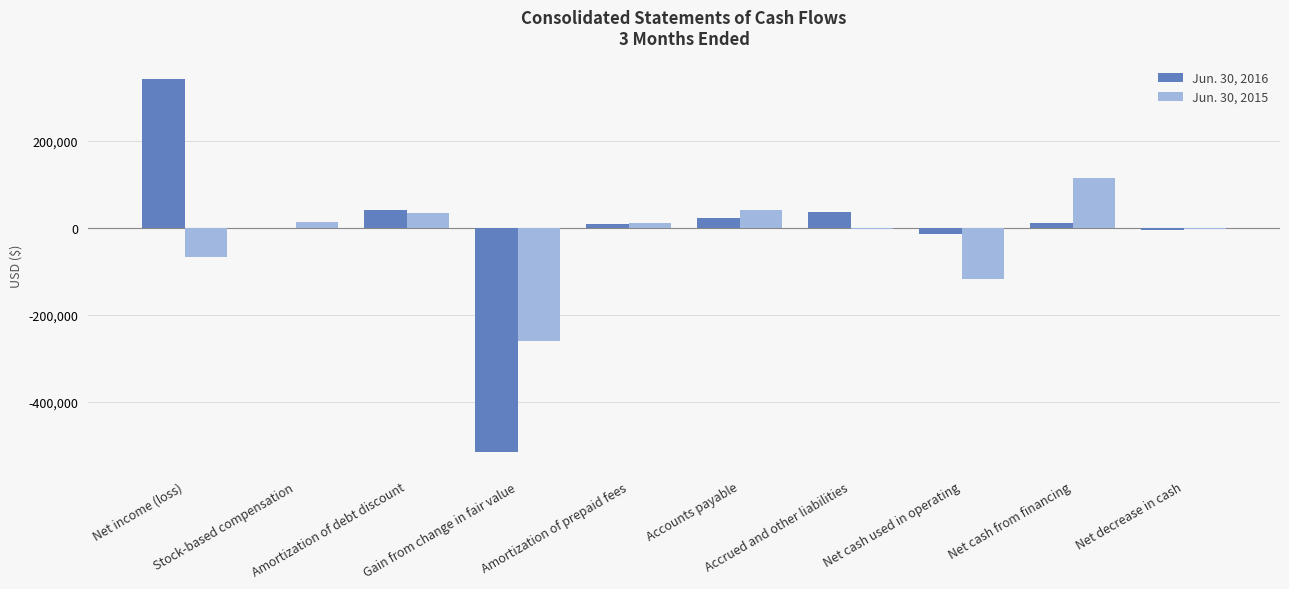

Which category has the highest value across all series?

Net income (loss)